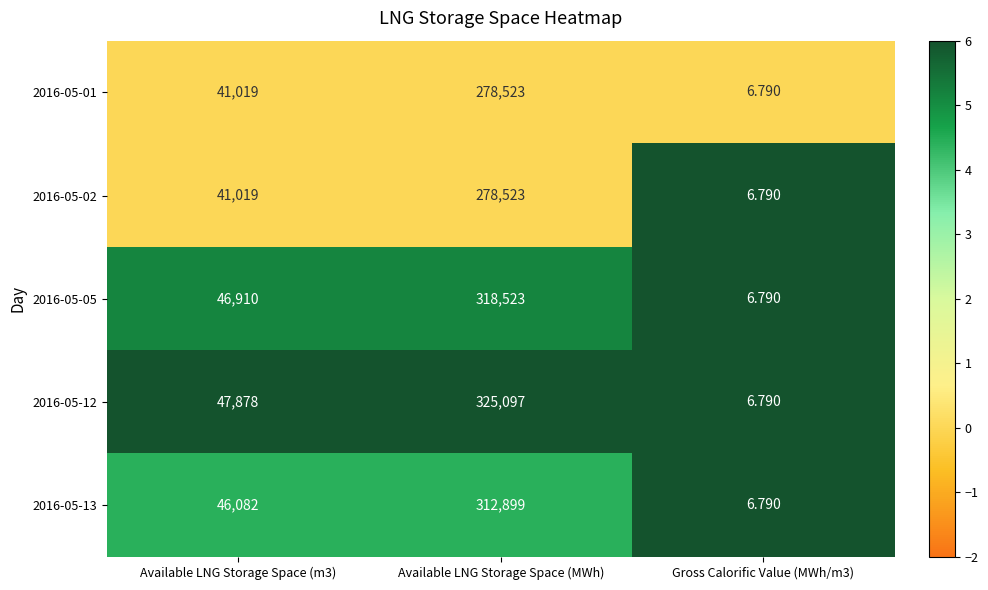

Is the value of 2016-05-12 at Available LNG Storage Space (m3) greater than the value of 2016-05-01 at Available LNG Storage Space (m3)?

Yes